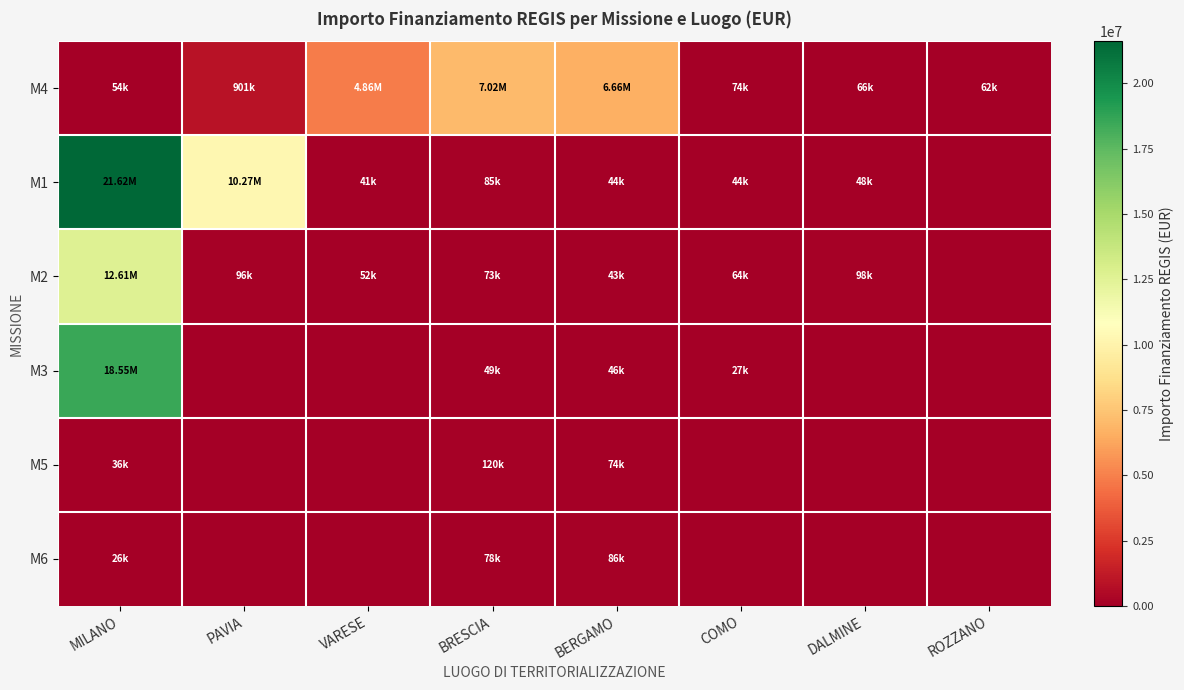

What is the total value across all series at COMO?

208762.7